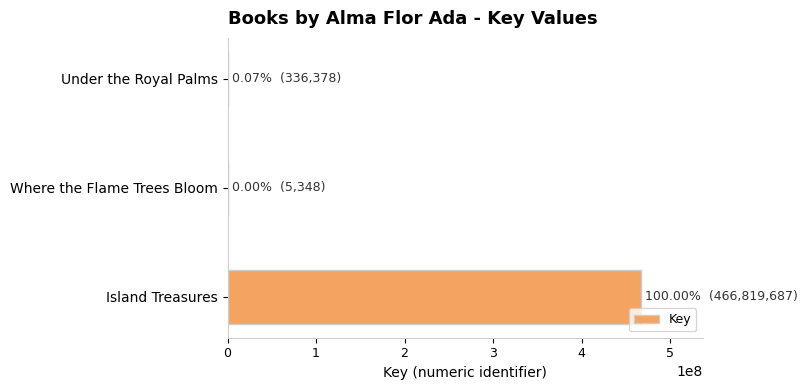

What is the sum of all values?

467161413